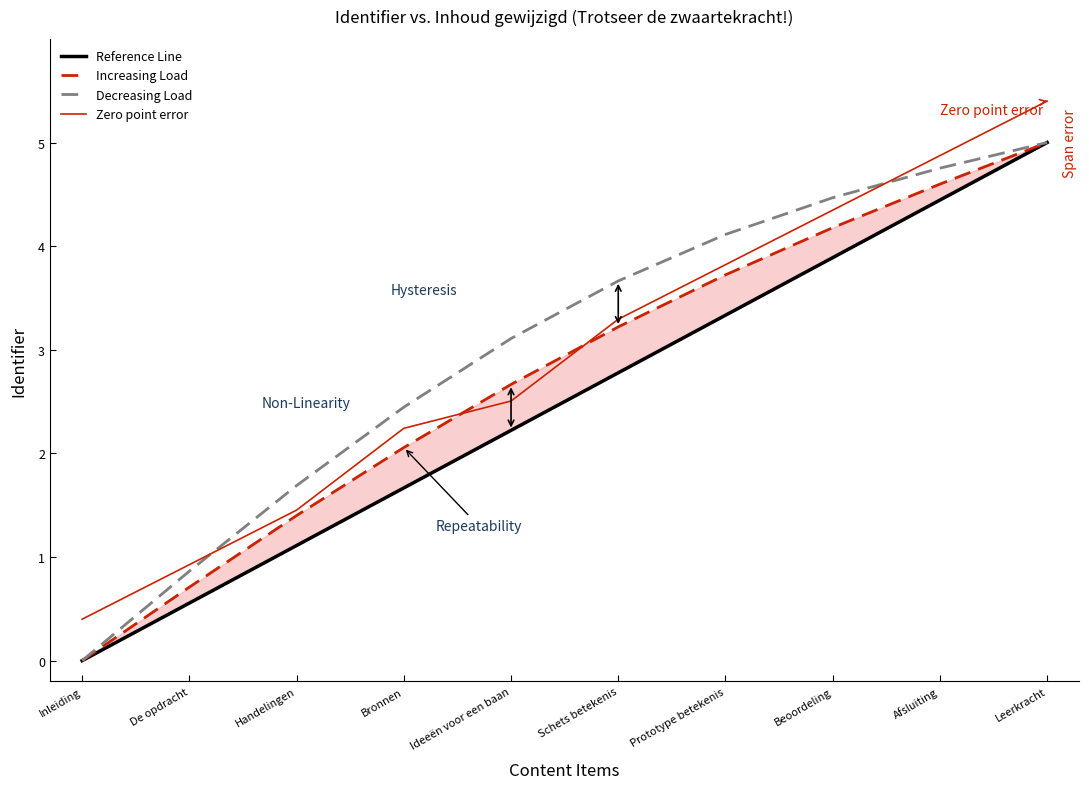

Which series has the largest total across all categories?

Decreasing Load